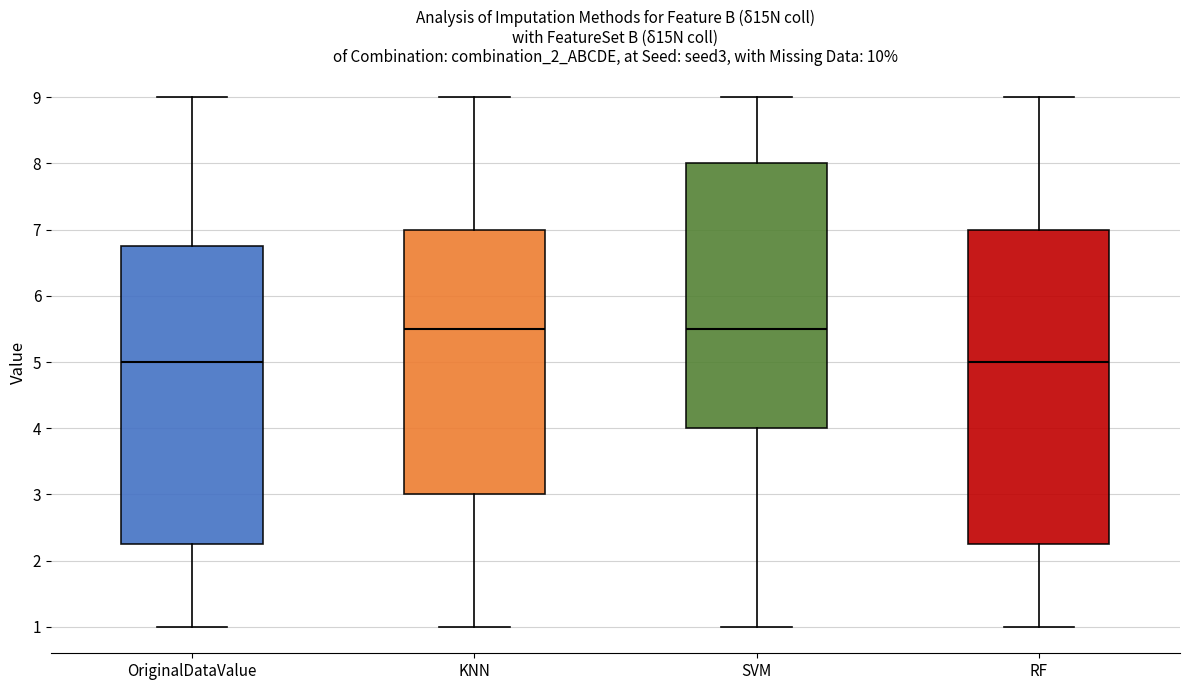

Reading left to right, transcribe this box plot: for each box, give where its median line is, the range the box spans, and where its two whiskers end, as read against the y-axis. The values are not printed on the chart, so give them approximately, as read against the axis.

OriginalDataValue: median 5.0, box 2.3 to 6.8, whiskers 1.0 to 9.0
KNN: median 5.5, box 3.0 to 7.0, whiskers 1.0 to 9.0
SVM: median 5.5, box 4.0 to 8.0, whiskers 1.0 to 9.0
RF: median 5.0, box 2.3 to 7.0, whiskers 1.0 to 9.0